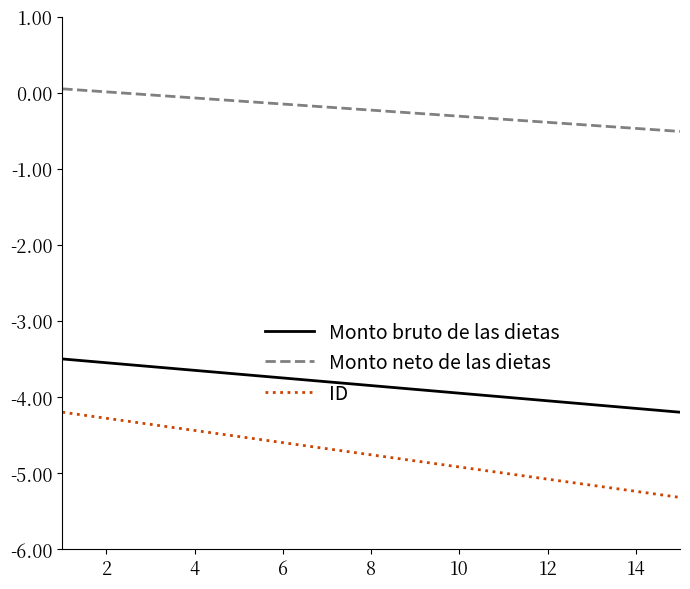

What is the difference between the maximum and minimum values in the ID series?

1.1